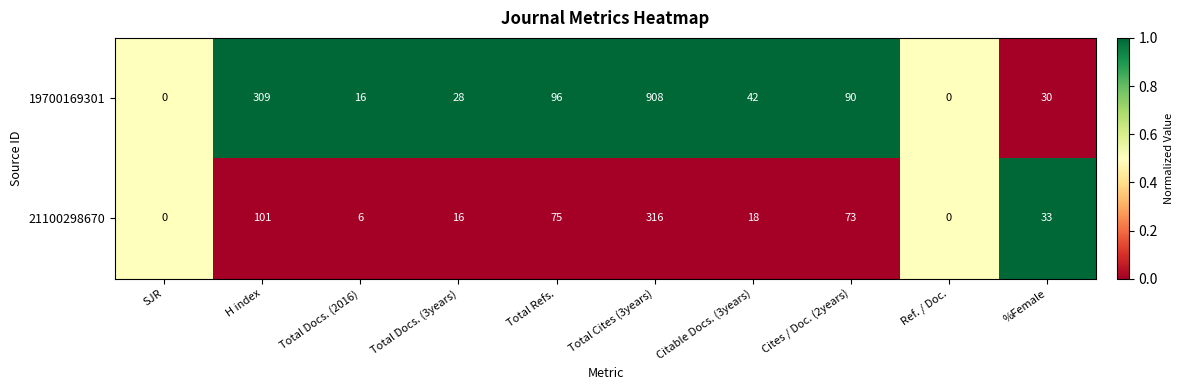

What is the difference between the maximum and second lowest values in the 19700169301 series?

908